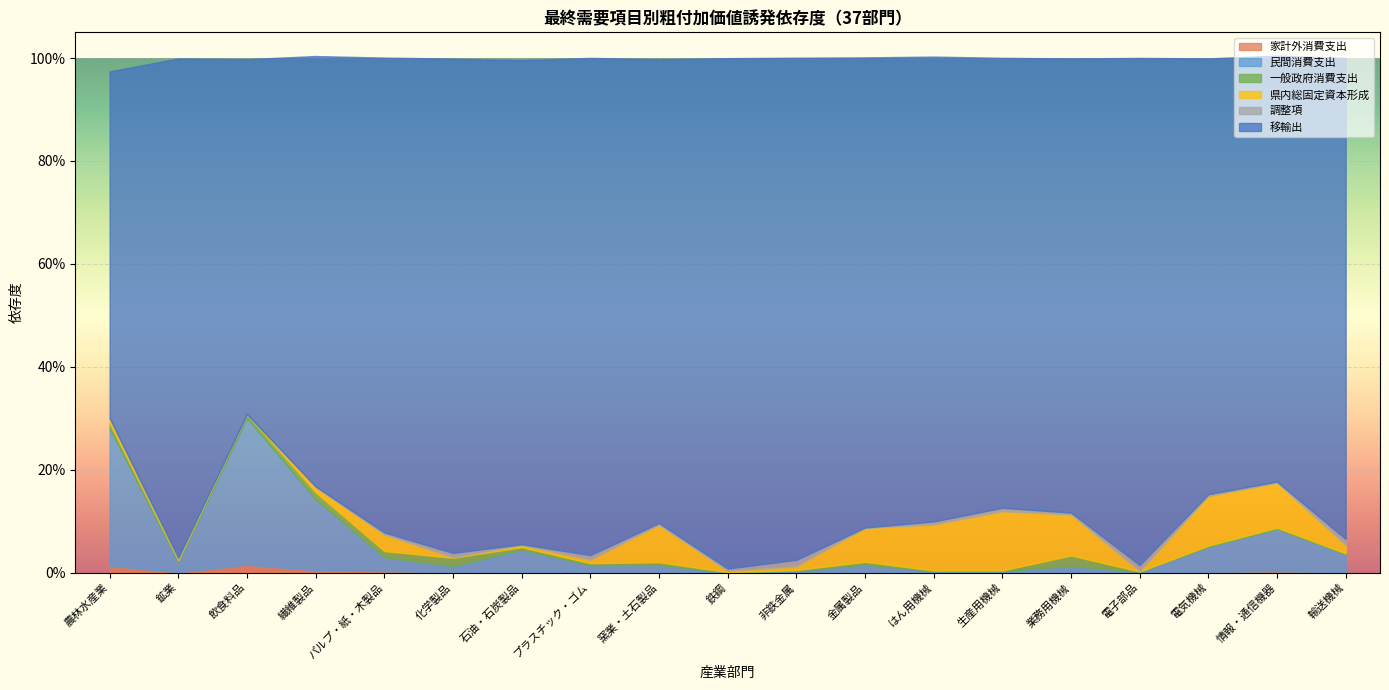

Which label corresponds to the largest value in the chart?

鉄鋼